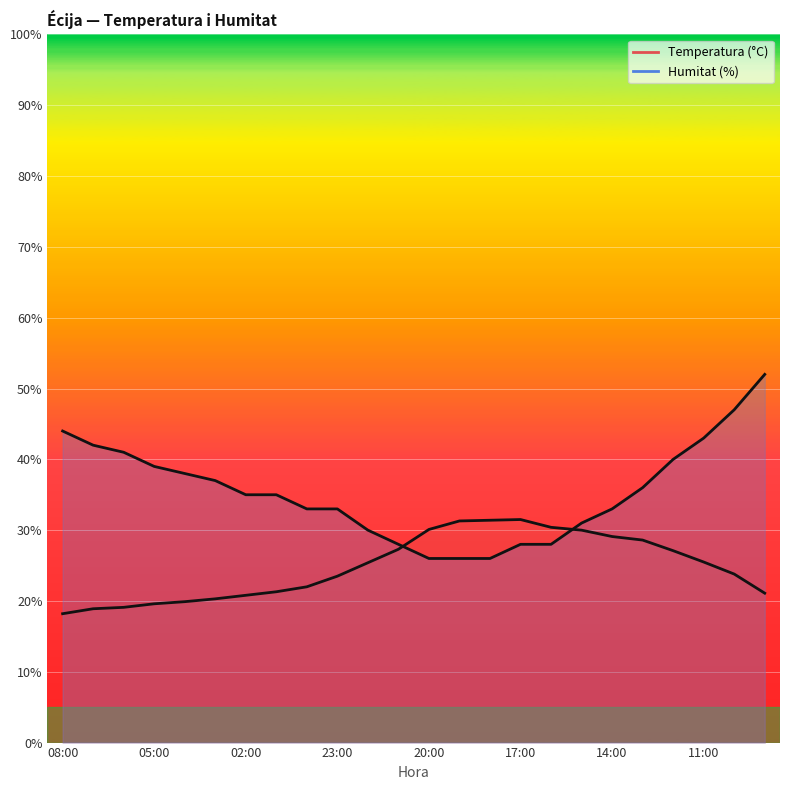

What is the sum of all Humitat (%) values?

851.0